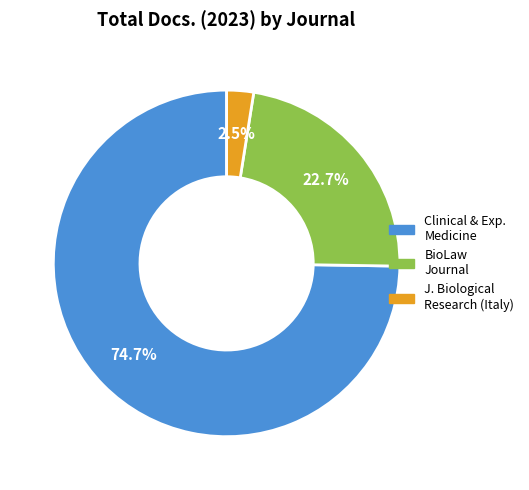

Is there a majority slice in this chart?

Yes